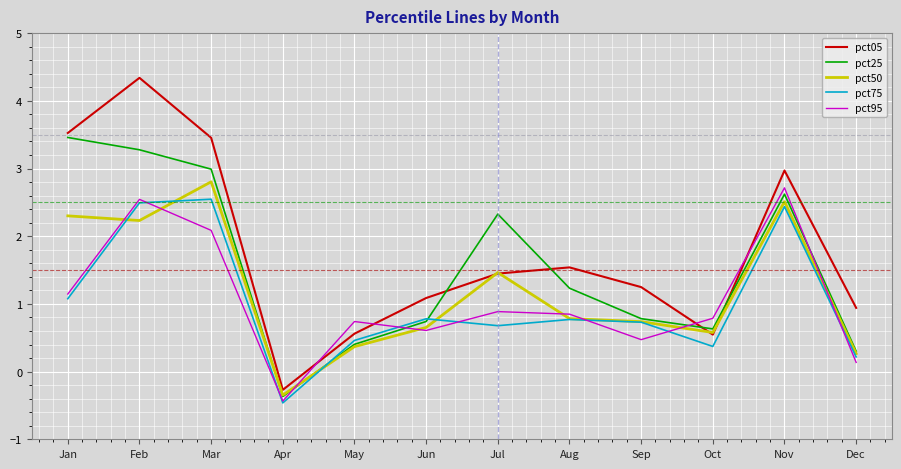

Is it true that pct25 equals 2.6 at Nov?

True